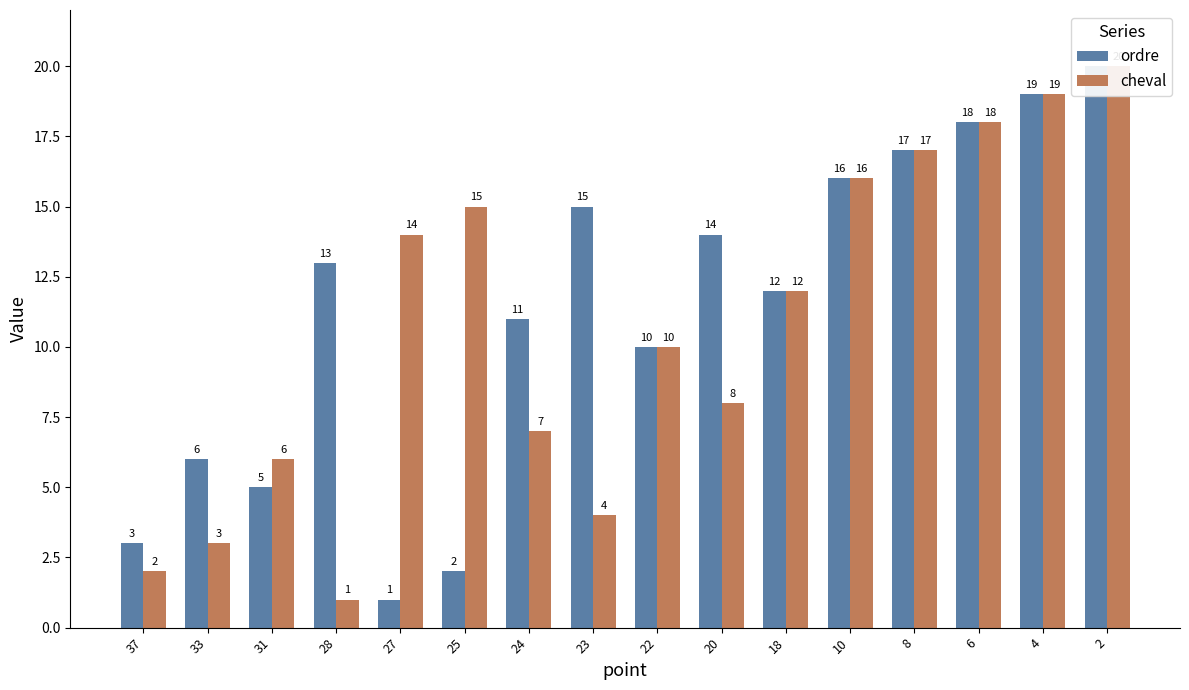

Are the bars horizontal?

No